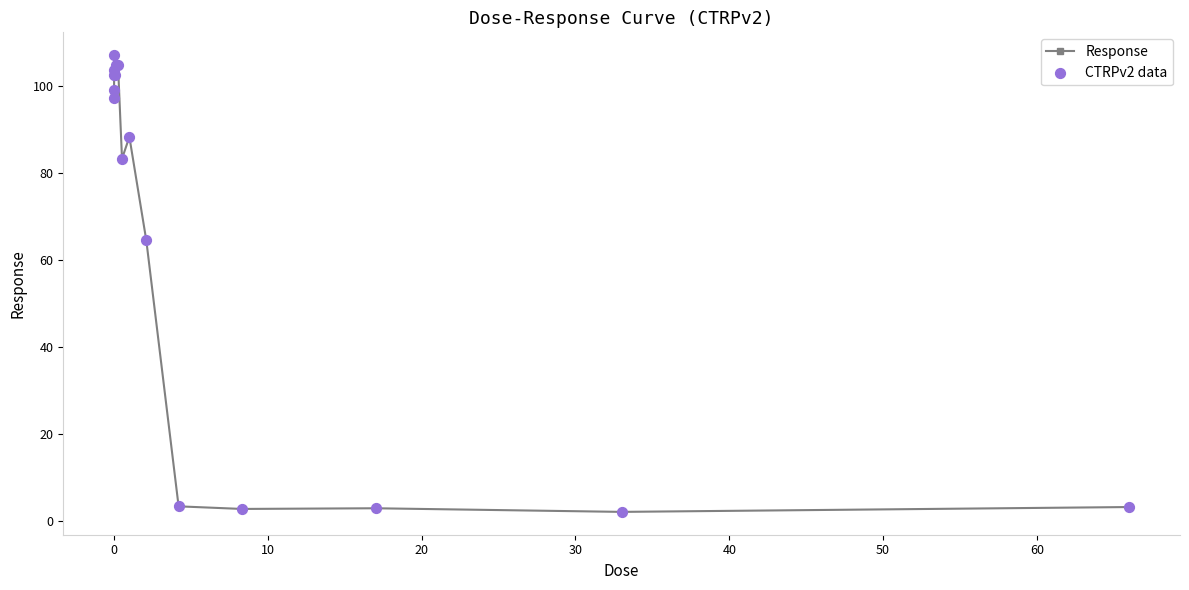

What is the difference between the second highest and minimum values?

102.8